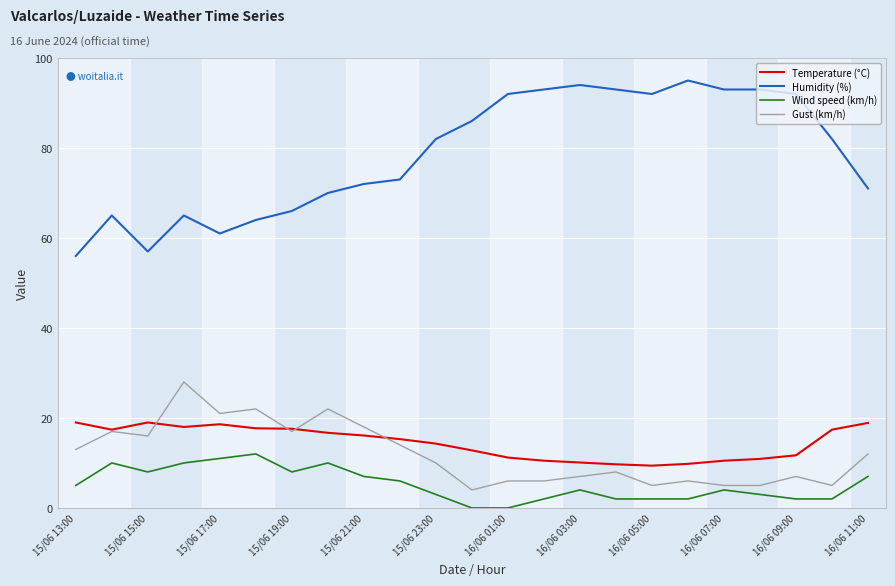

What are all the series names shown in the legend?

Temperature (°C), Humidity (%), Wind speed (km/h), Gust (km/h)